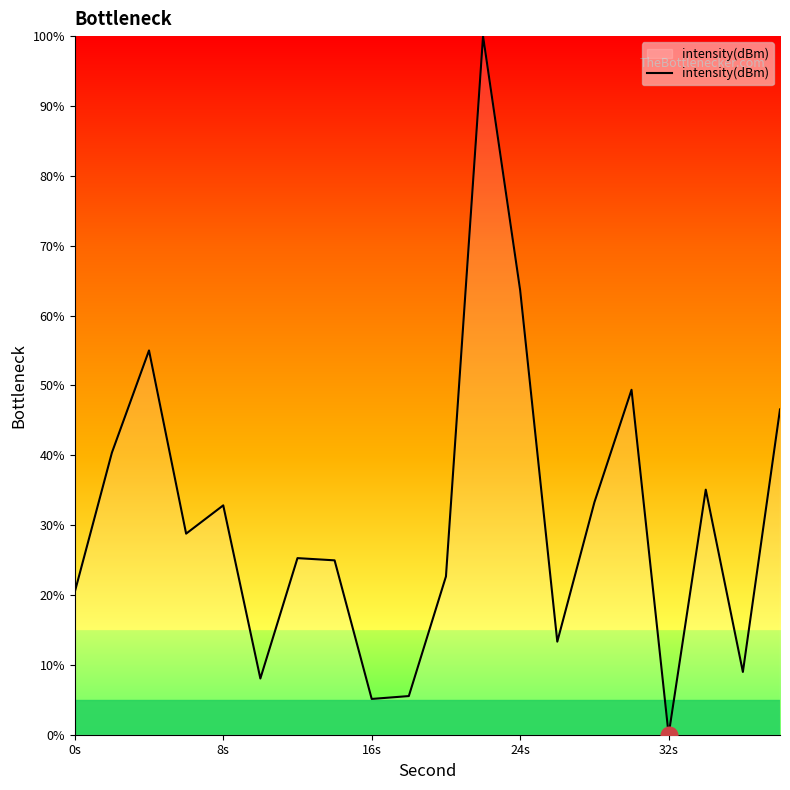

What is the difference between the maximum and minimum values?

100.0